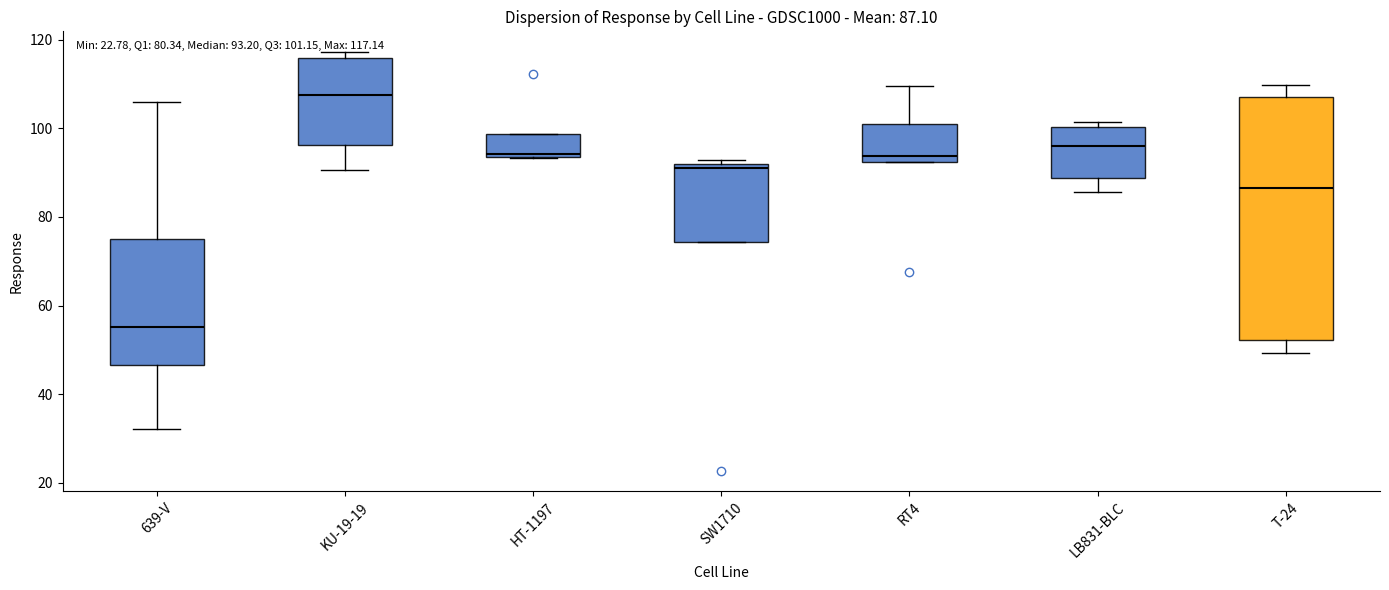

Comparing the boxes themselves (not the whiskers), which one is the tallest?

T-24